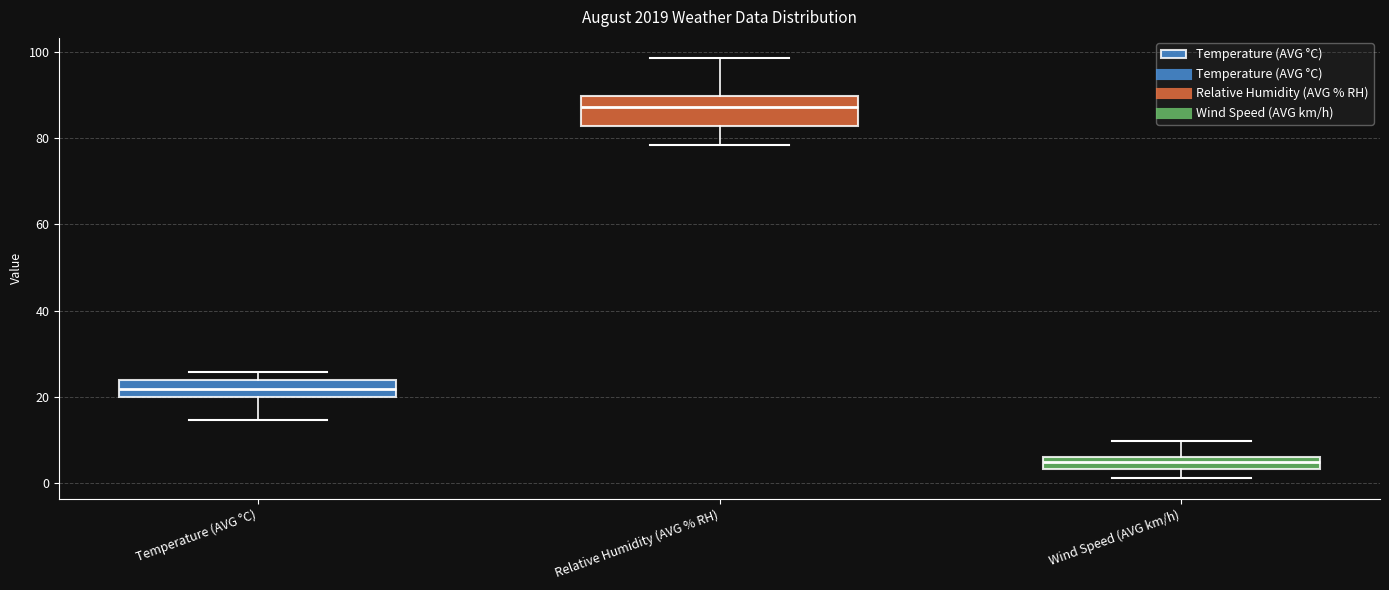

Which box's median line is the lowest?

Wind Speed (AVG km/h)